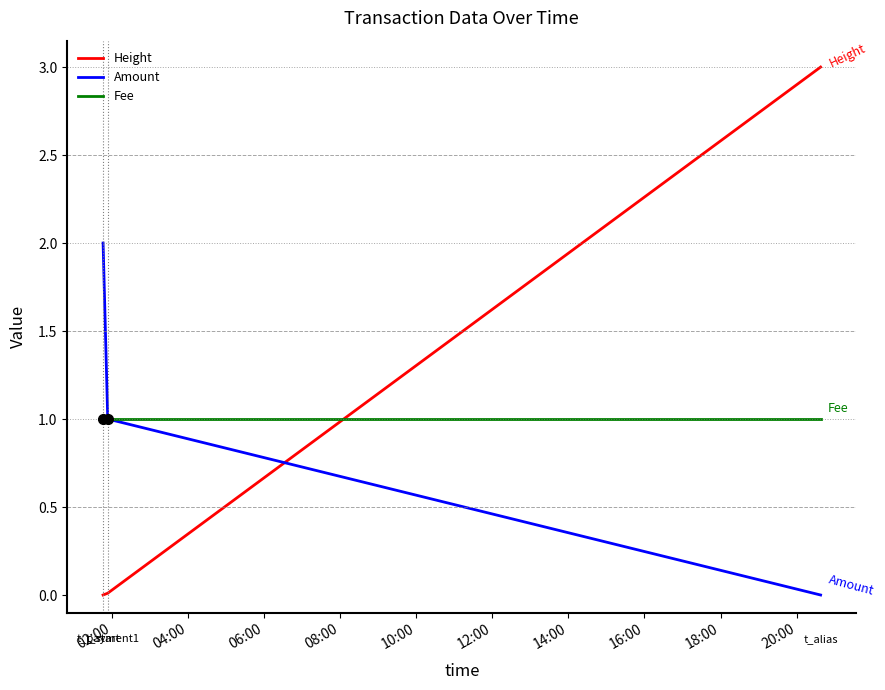

What are all the series names shown in the legend?

Height, Amount, Fee